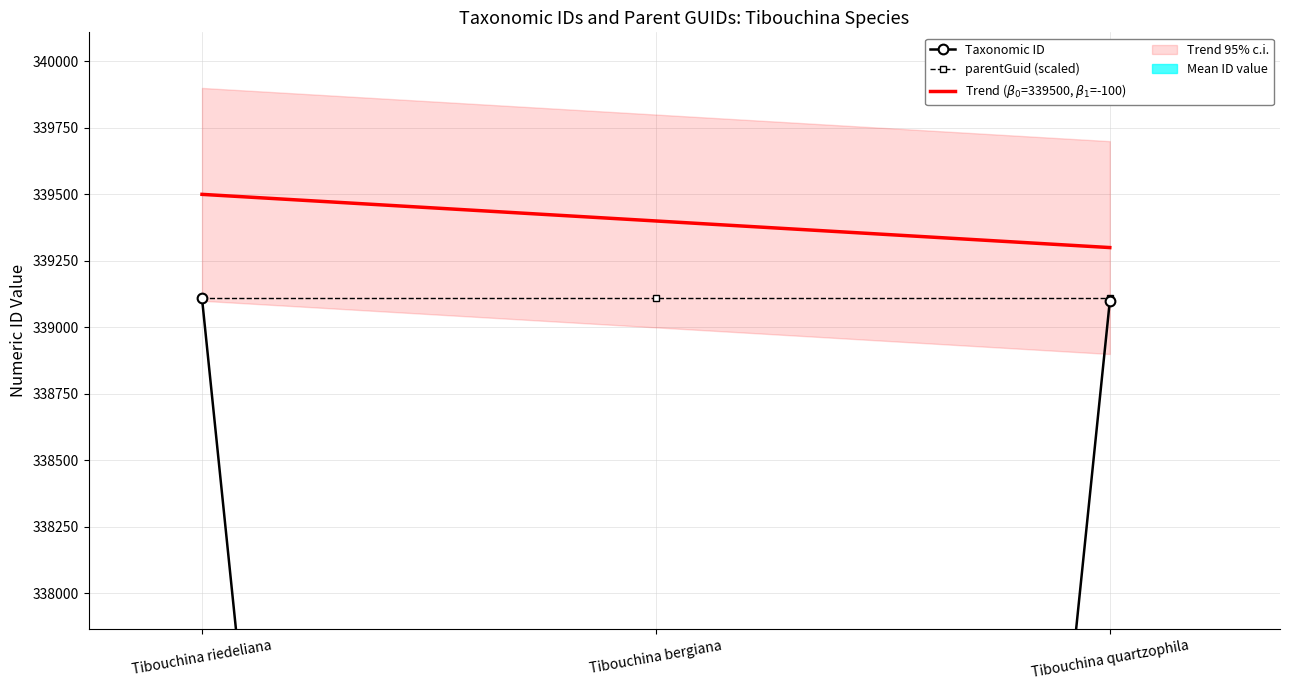

List the labels in order of value, smallest first.

Tibouchina bergiana, Tibouchina quartzophila, Tibouchina riedeliana